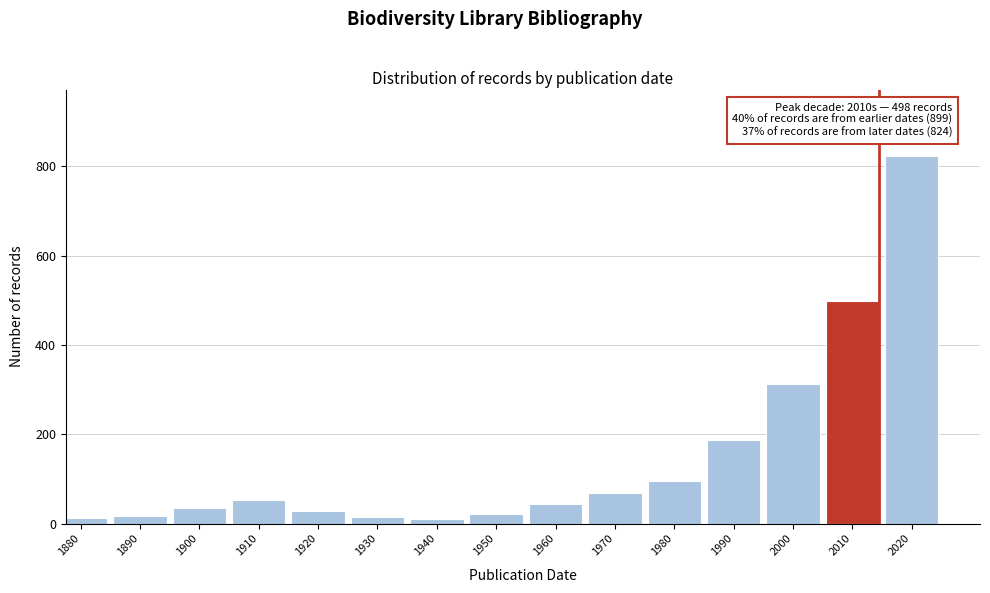

Where is the data nearest to the value 417?

2010